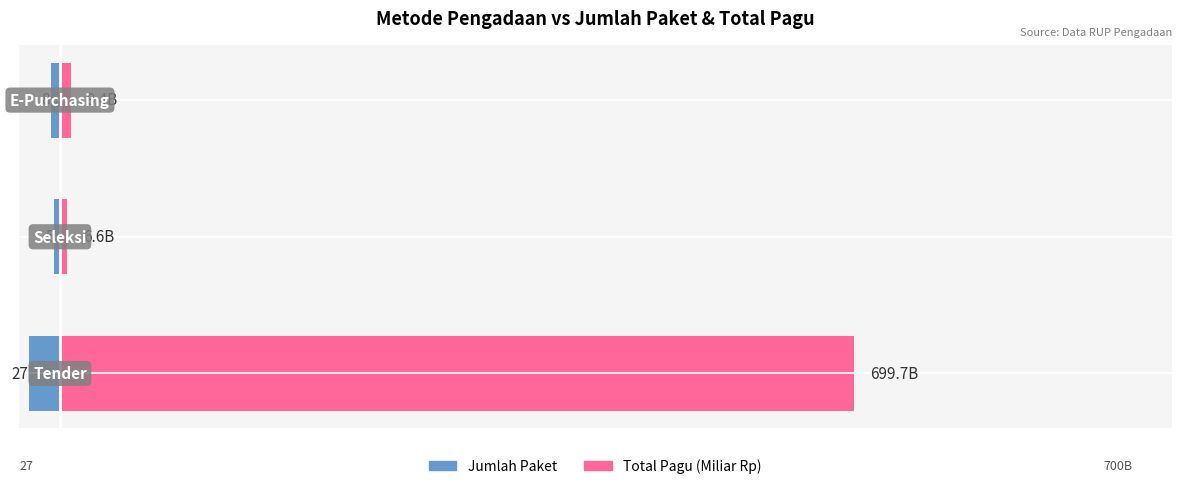

What is the average value of the Jumlah Paket series?

-13.3